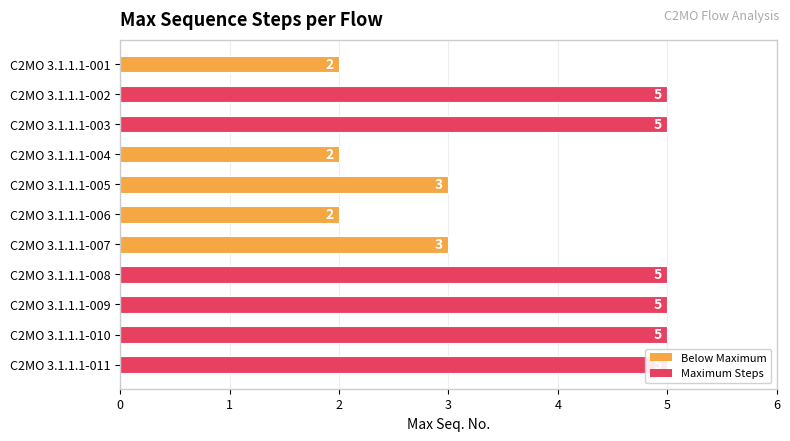

Are the bars horizontal?

Yes